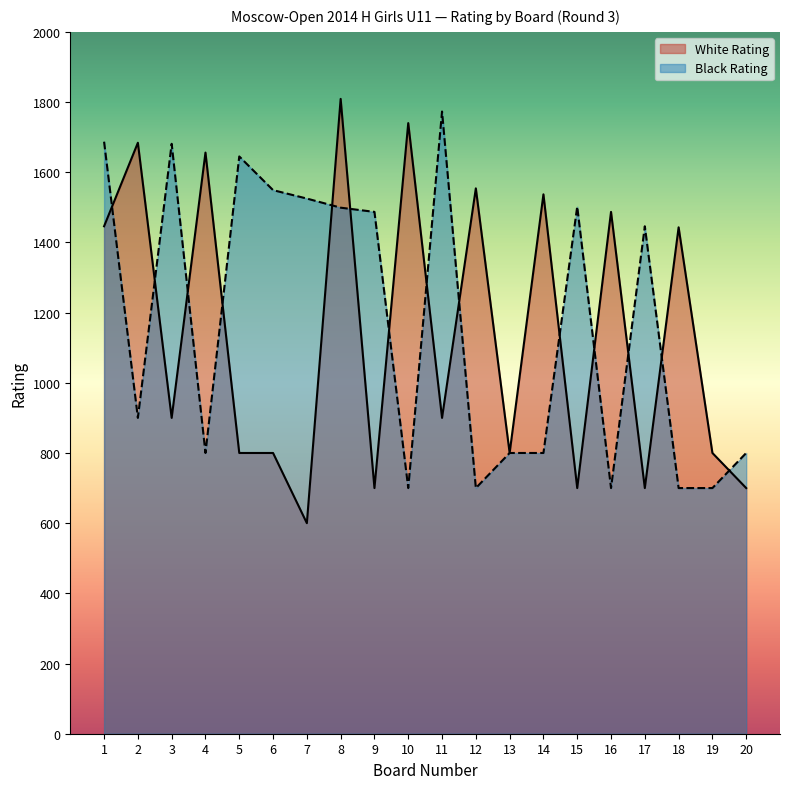

Which series changed the most between 7 and 10?

White Rating